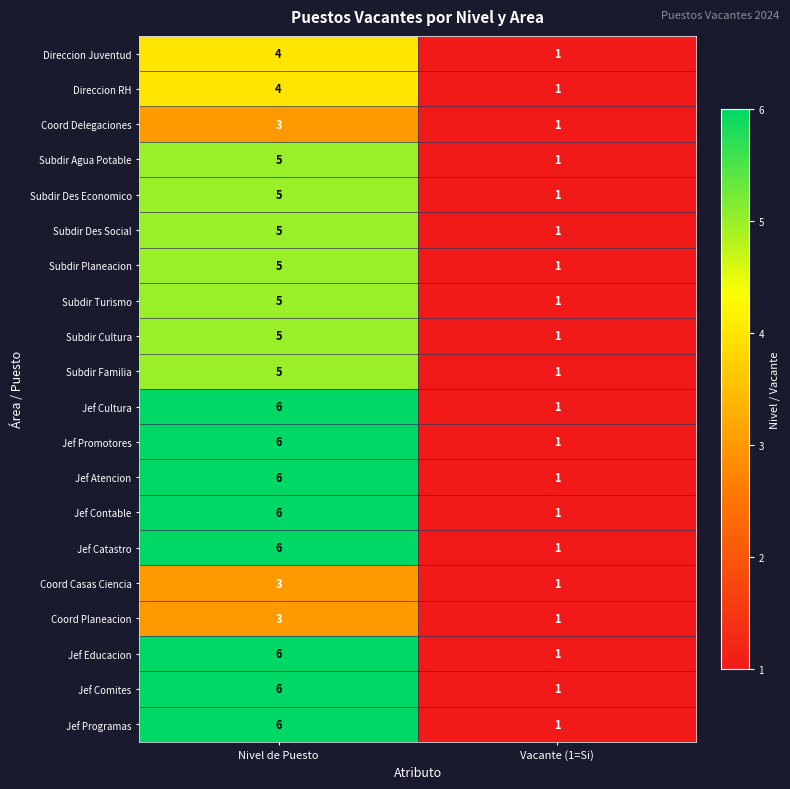

At which label is Jef Programas closest to 3?

Vacante (1=Si)